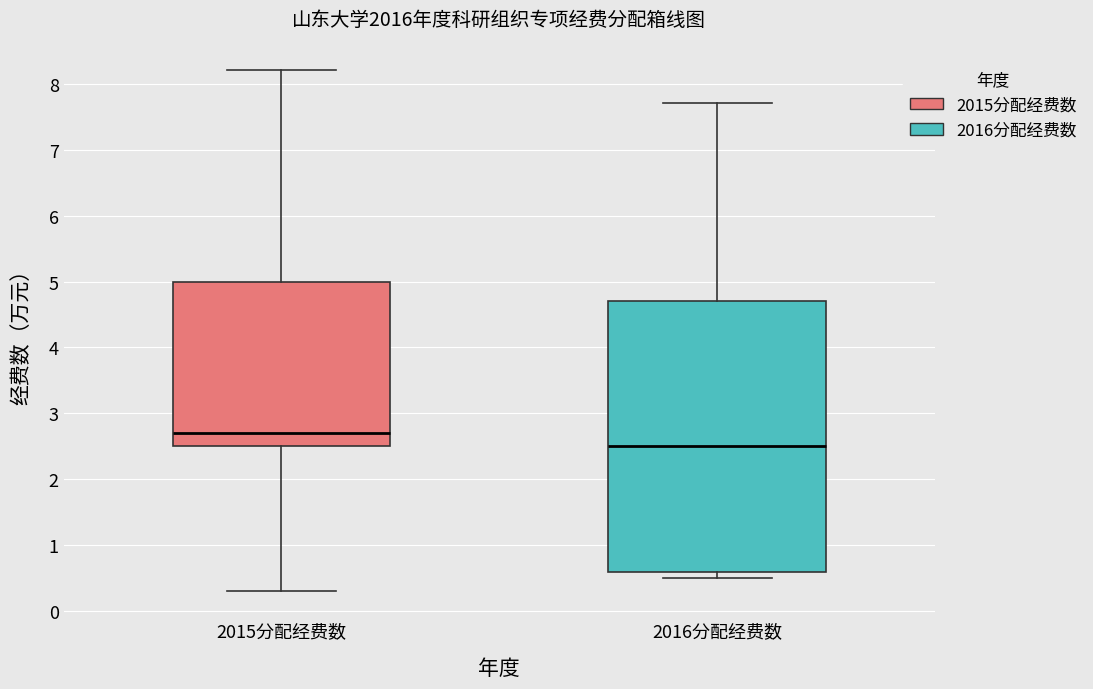

Which box's median line is the lowest?

2016分配经费数